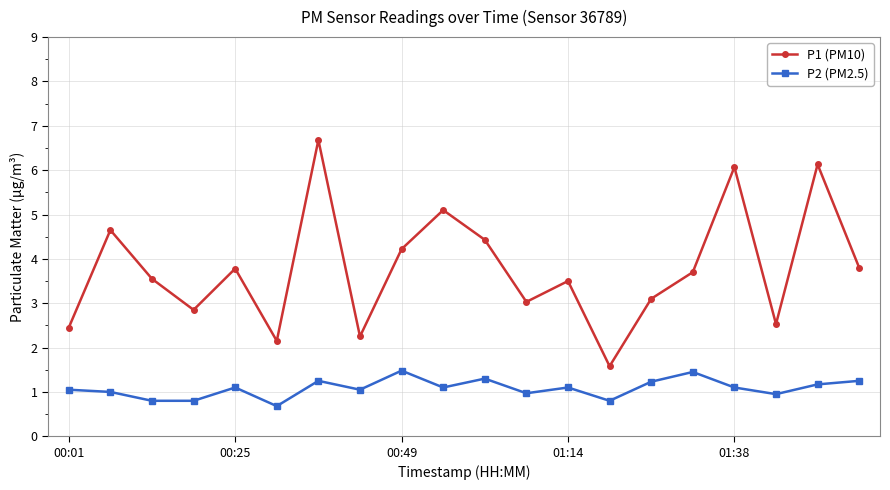

What is the difference between the maximum and minimum values in the P1 (PM10) series?

5.1